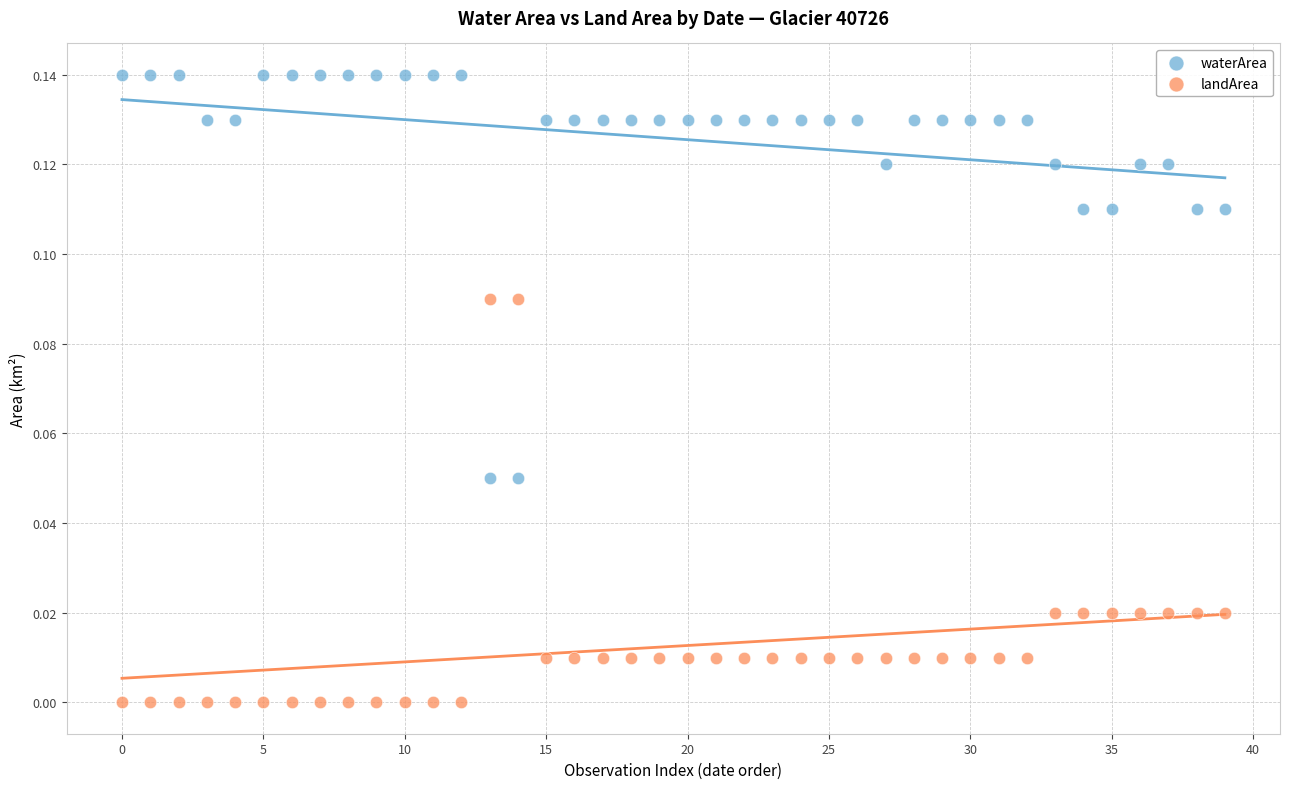

Which series contains the lowest Y value?

landArea